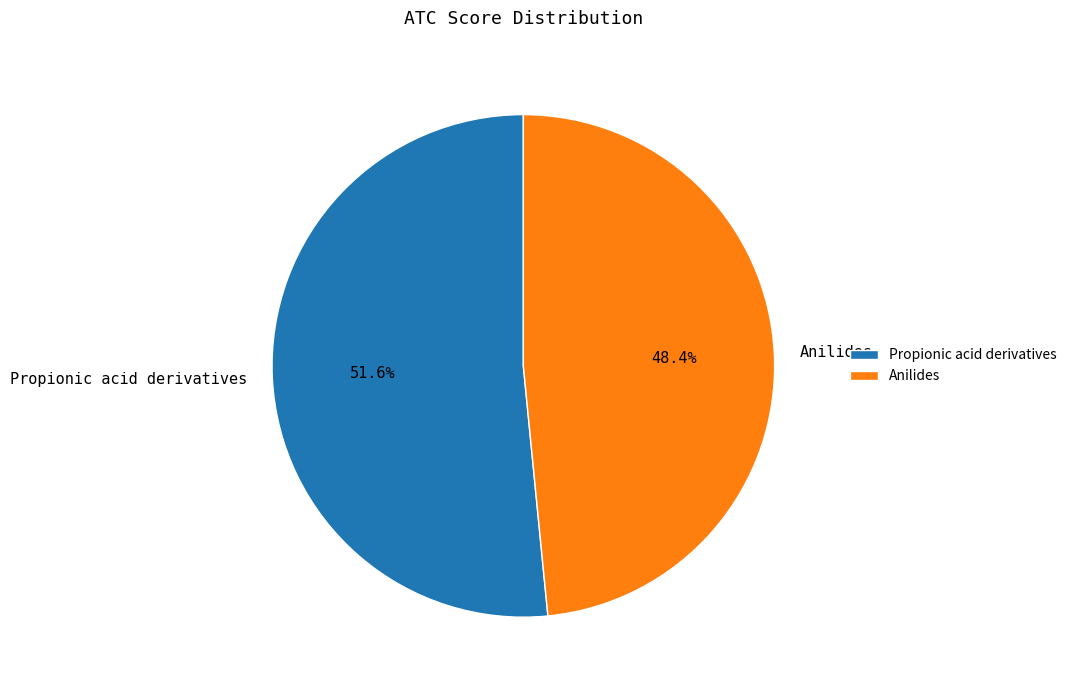

Does Anilides account for over 50% of the chart?

No